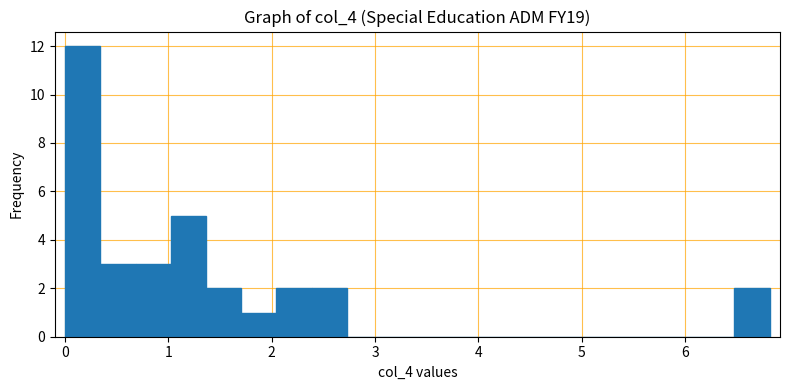

Read against the x-axis, roughly where is the centre of the tallest bar?

0.2